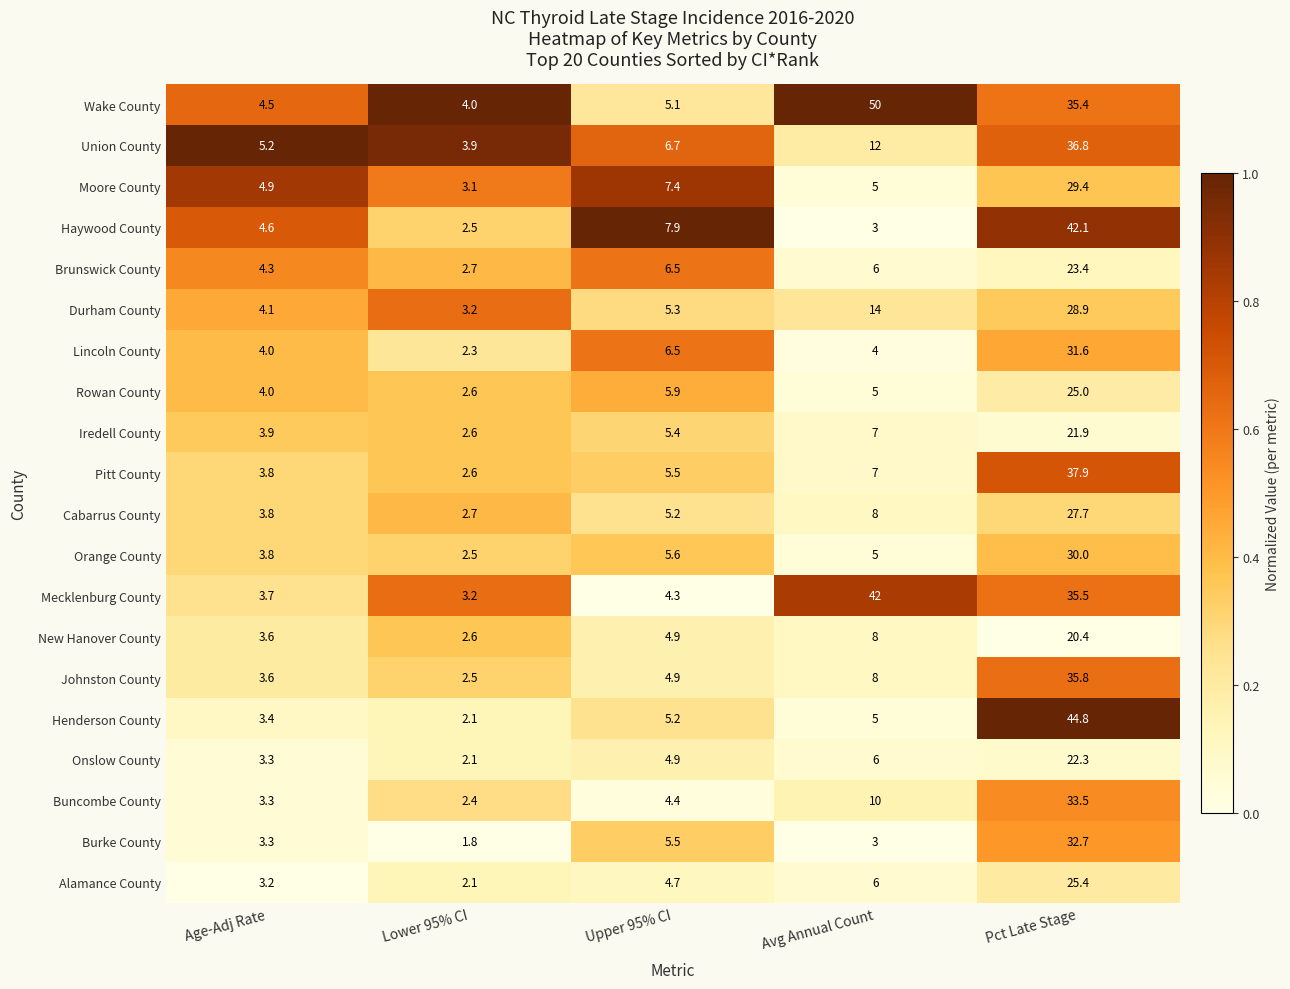

What is the difference between the second highest and minimum values in the Moore County series?

4.3